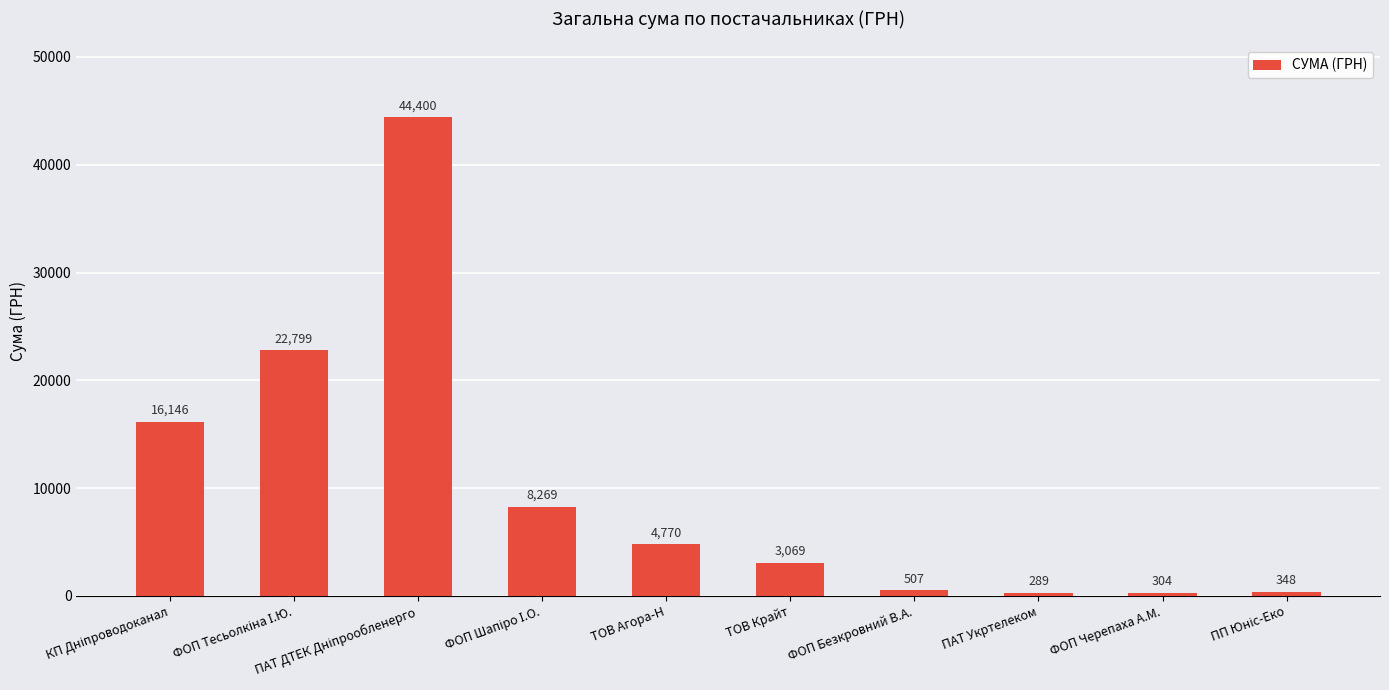

What is the label of the 5th bar from the right?

ТОВ Крайт